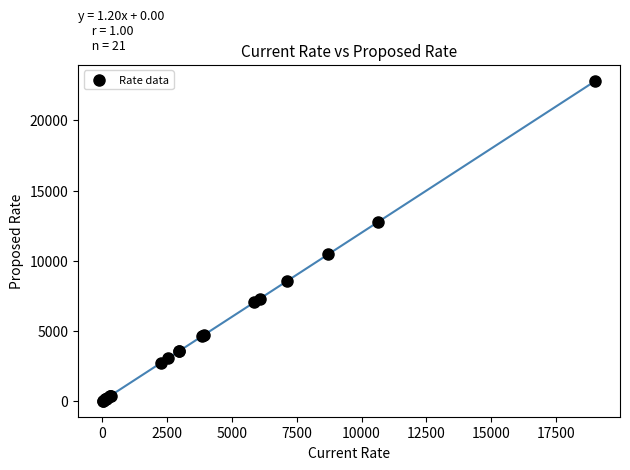

What Y value in the scatter plot is closest to 11421?

10454.4